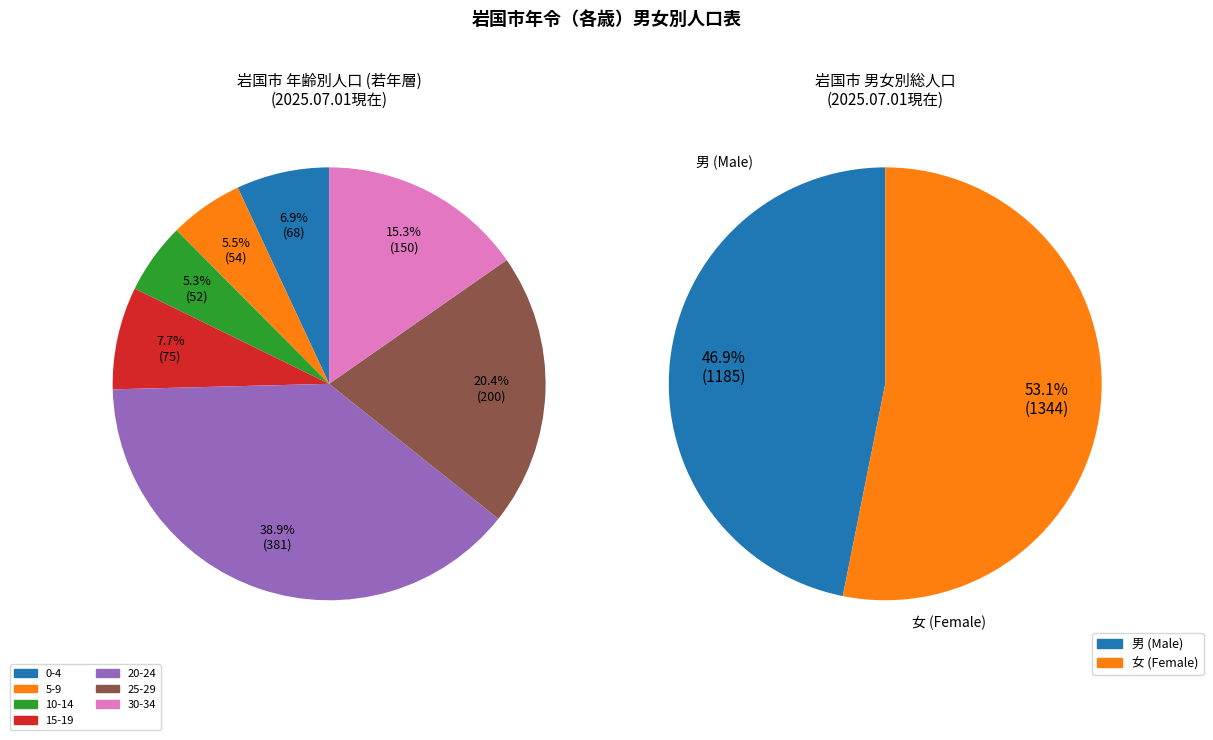

What is the change in value from 15-19 to 30-34?

+75